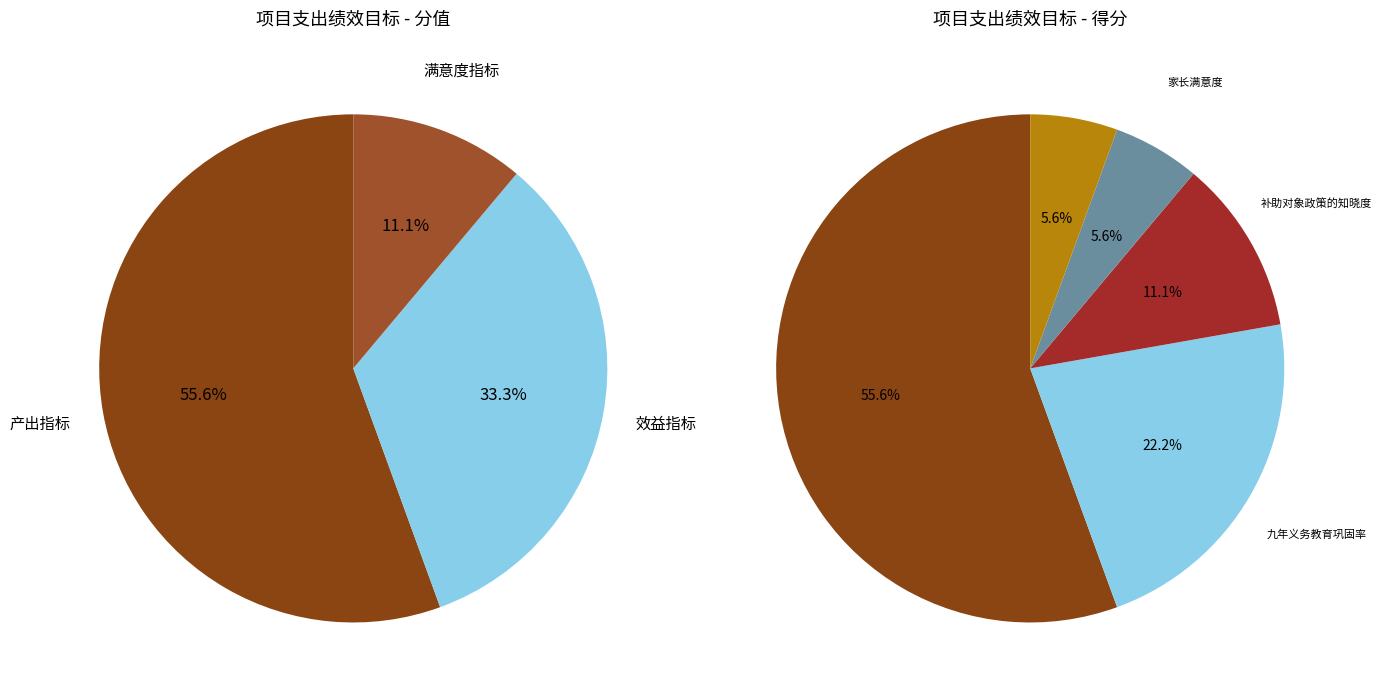

What portion of the pie excludes 产出指标?

44.4%